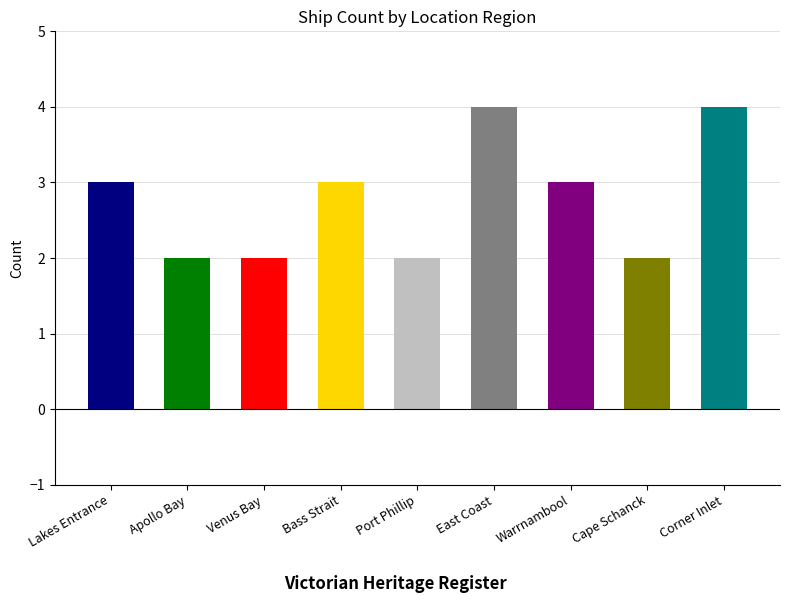

Approximately how many times larger is the value at Port Phillip compared to East Coast?

0.5